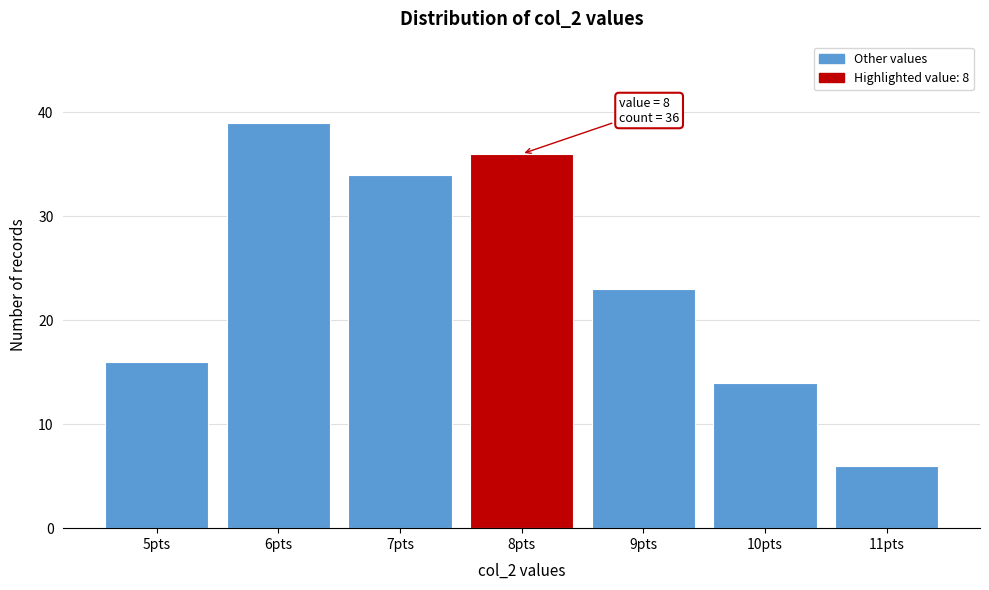

Over which range of the x-axis is the bar tallest?

5.5 to 6.5